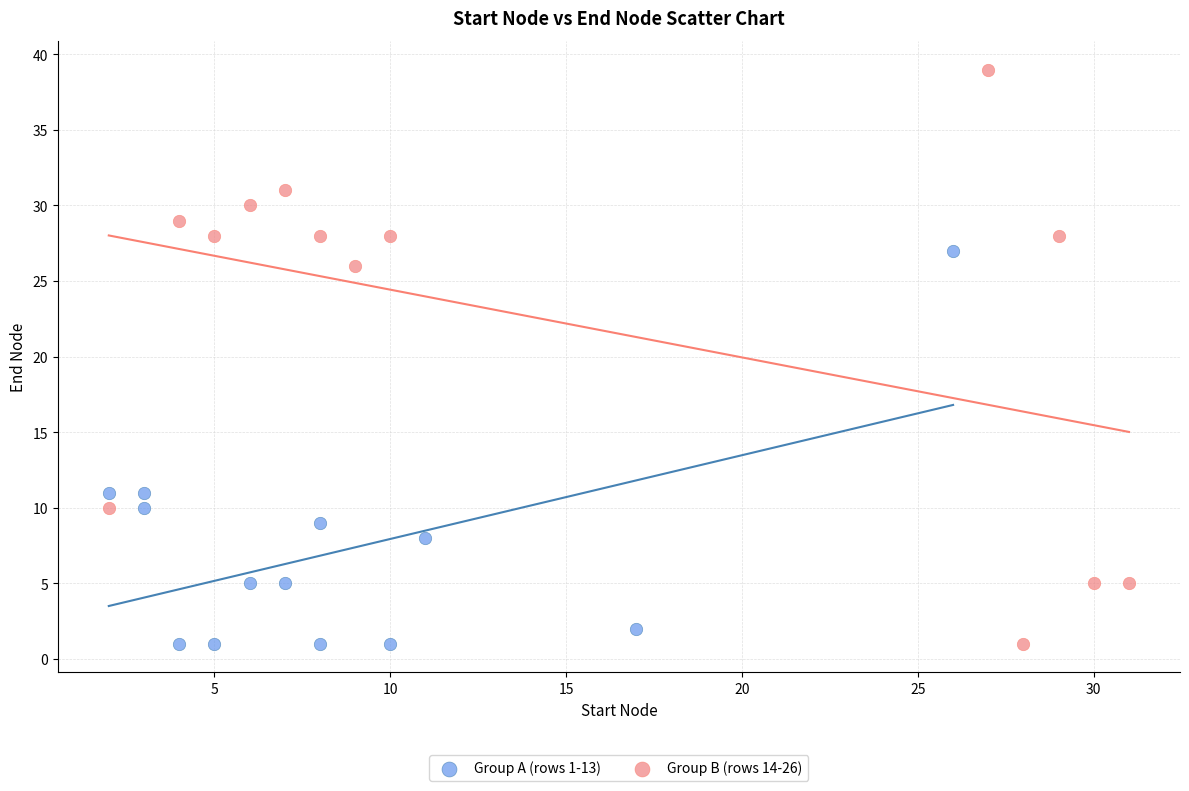

Which series has the widest spread of Y values?

Group B (rows 14-26)